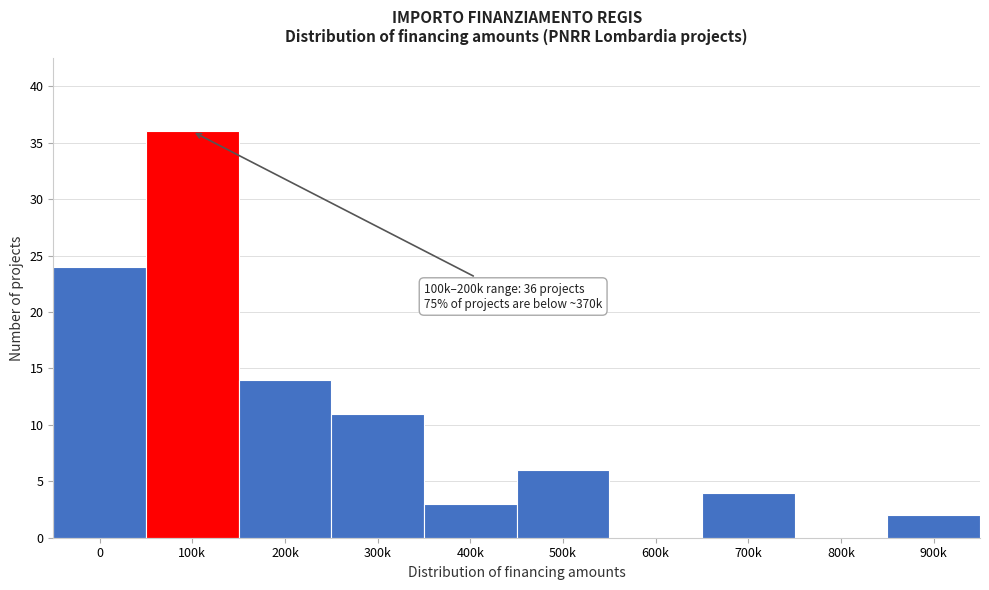

Reading left to right, list all the values displayed in this chart.

0=24	100k=36	200k=14	300k=11	400k=3	500k=6	600k=0	700k=4	800k=0	900k=2